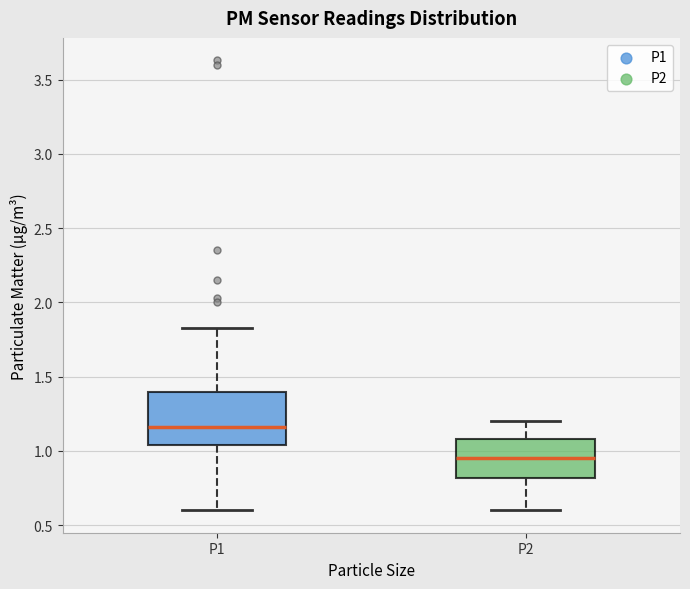

Where is the upper edge of the box for P1 on the y-axis? The values are not printed on the chart, so give them approximately, as read against the axis.

1.40